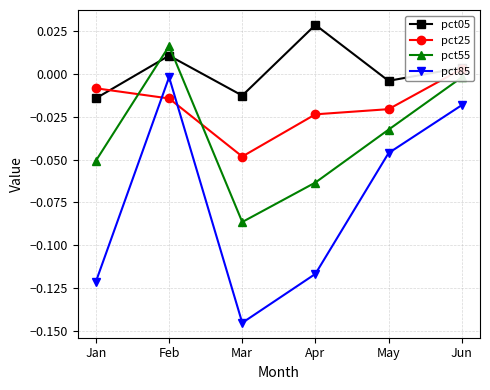

What are all the series names shown in the legend?

pct05, pct25, pct55, pct85